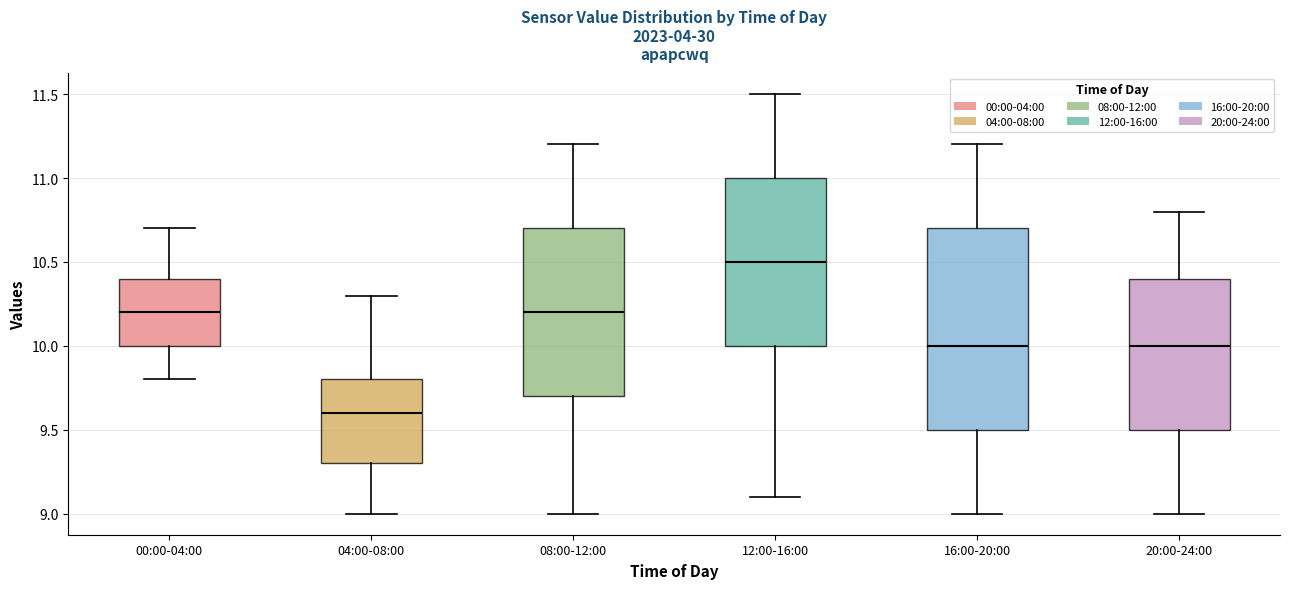

Reading left to right, read every box against the y-axis: the position of its median line, the range the box covers, and the ends of its whiskers. The values are not printed on the chart, so give them approximately, as read against the axis.

00:00-04:00: median 10.2, box 10.0 to 10.4, whiskers 9.8 to 10.7
04:00-08:00: median 9.6, box 9.3 to 9.8, whiskers 9.0 to 10.3
08:00-12:00: median 10.2, box 9.7 to 10.7, whiskers 9.0 to 11.2
12:00-16:00: median 10.5, box 10.0 to 11.0, whiskers 9.1 to 11.5
16:00-20:00: median 10.0, box 9.5 to 10.7, whiskers 9.0 to 11.2
20:00-24:00: median 10.0, box 9.5 to 10.4, whiskers 9.0 to 10.8